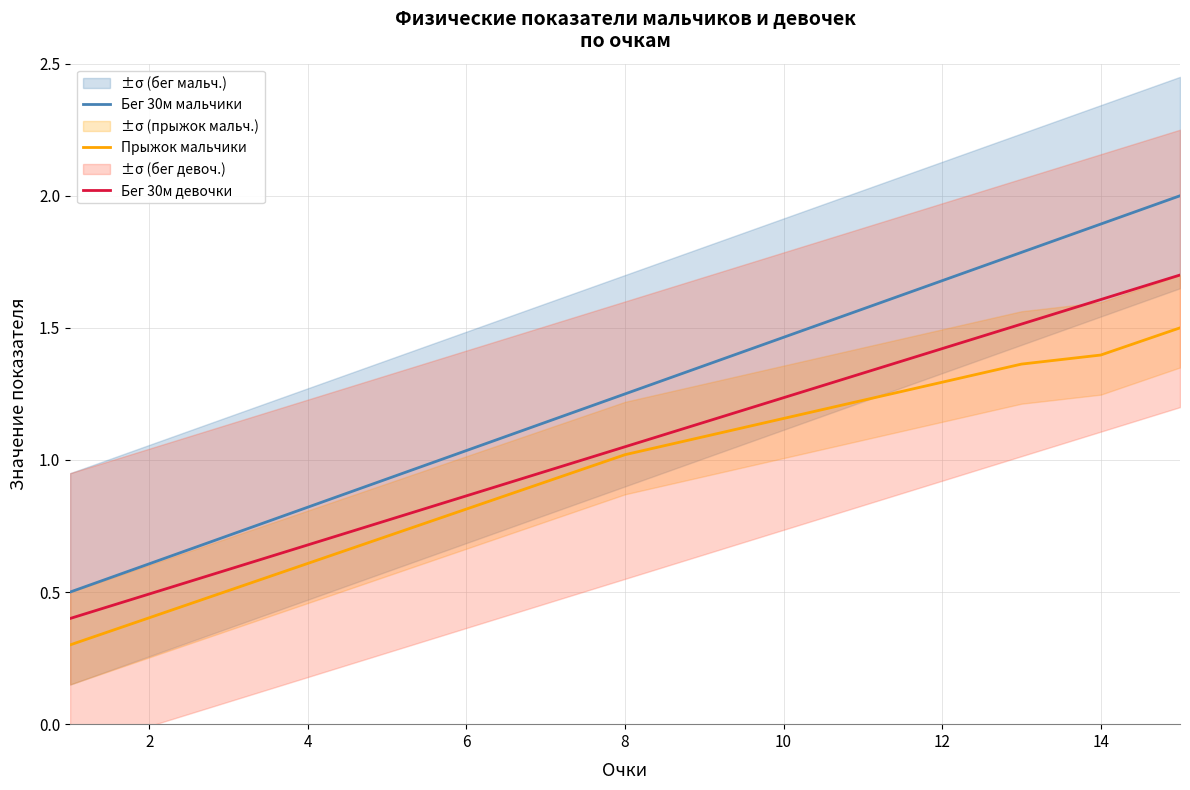

At how many categories does at least one series exceed 1?

10